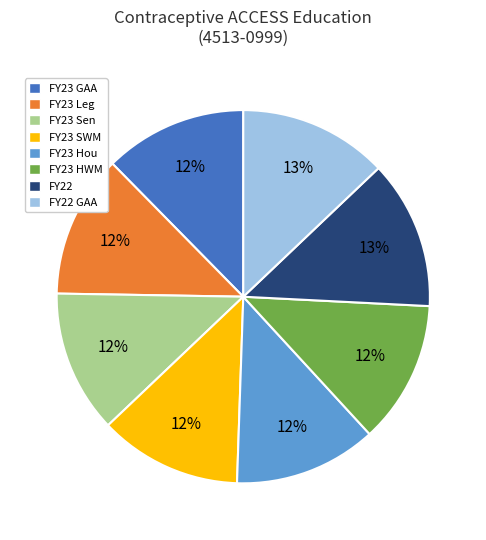

To the nearest percent, what is the average slice percentage?

12%